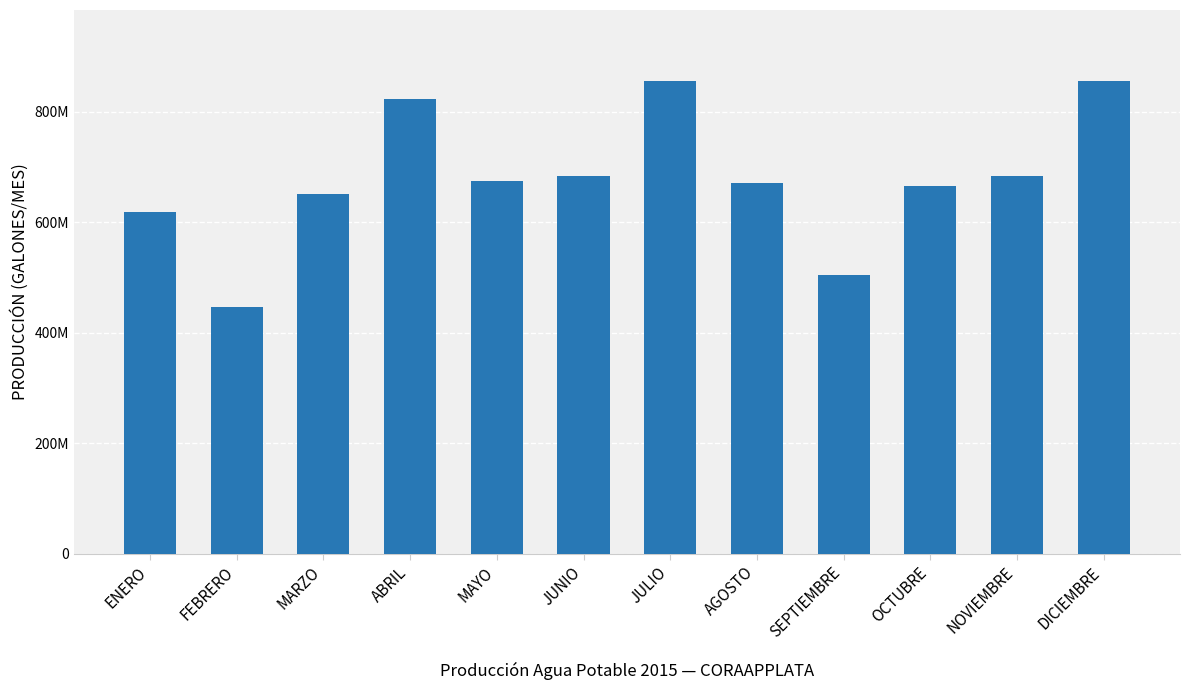

List the labels in order of value, largest first.

JULIO, DICIEMBRE, ABRIL, NOVIEMBRE, JUNIO, MAYO, AGOSTO, OCTUBRE, MARZO, ENERO, SEPTIEMBRE, FEBRERO